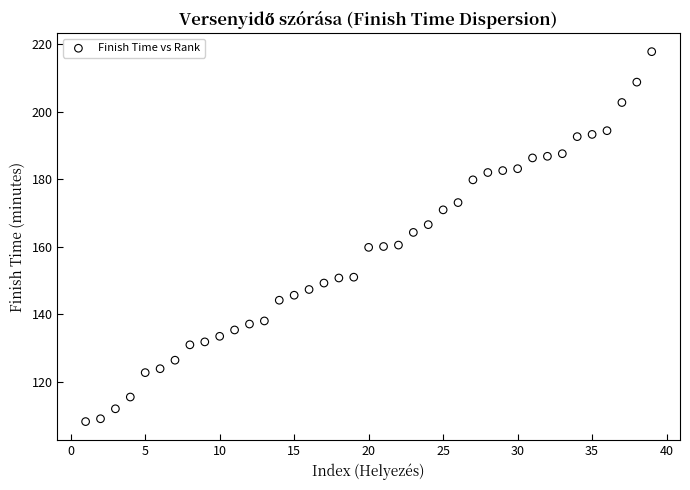

What is the range of Y values (max minus min)?

109.5